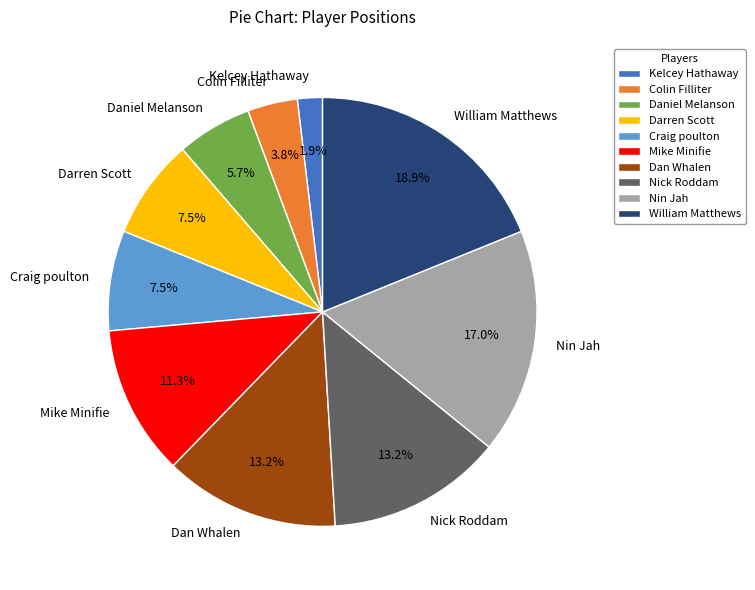

How much of the chart is everything except Mike Minifie?

88.7%